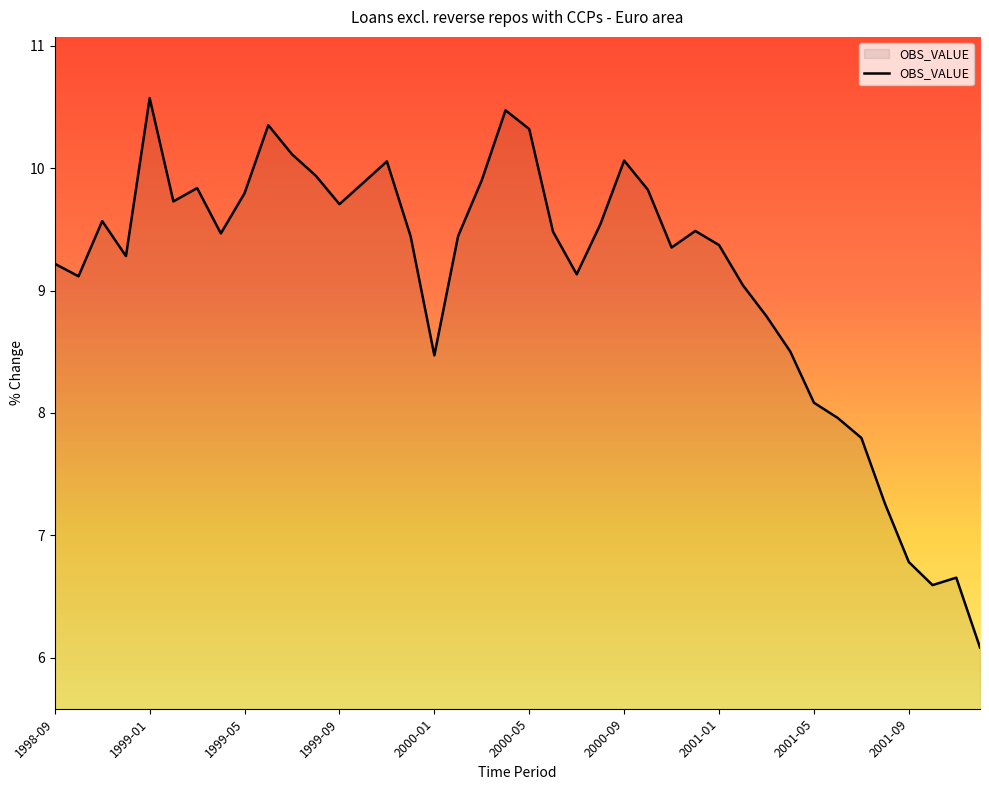

What is the difference between the maximum and minimum values?

4.5